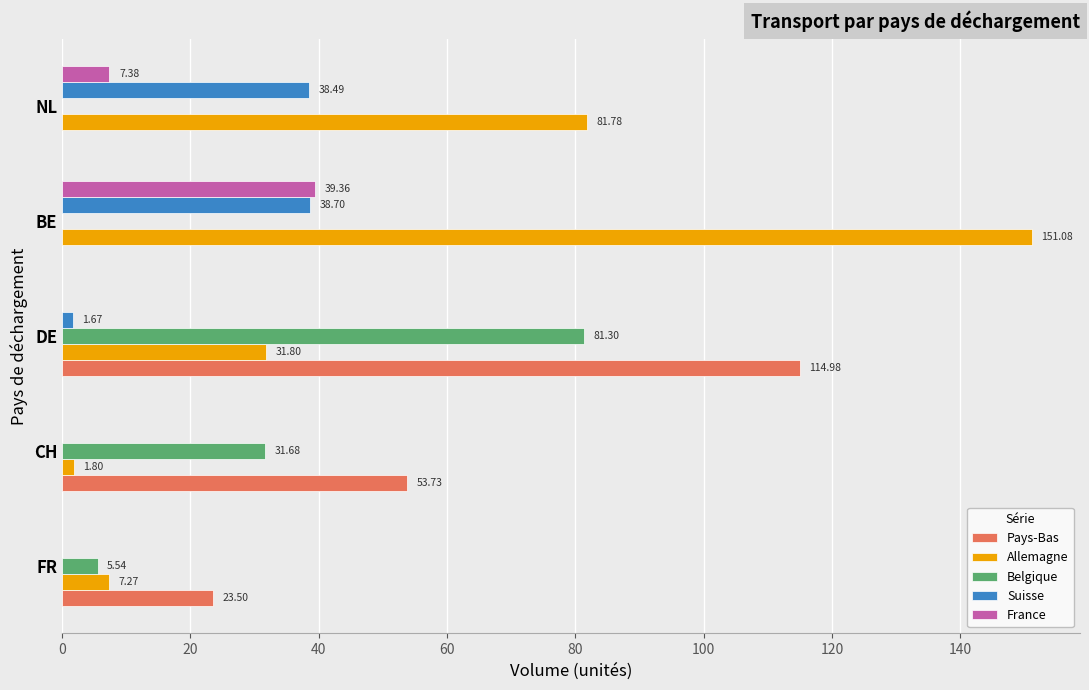

Which category has the highest value across all series?

BE